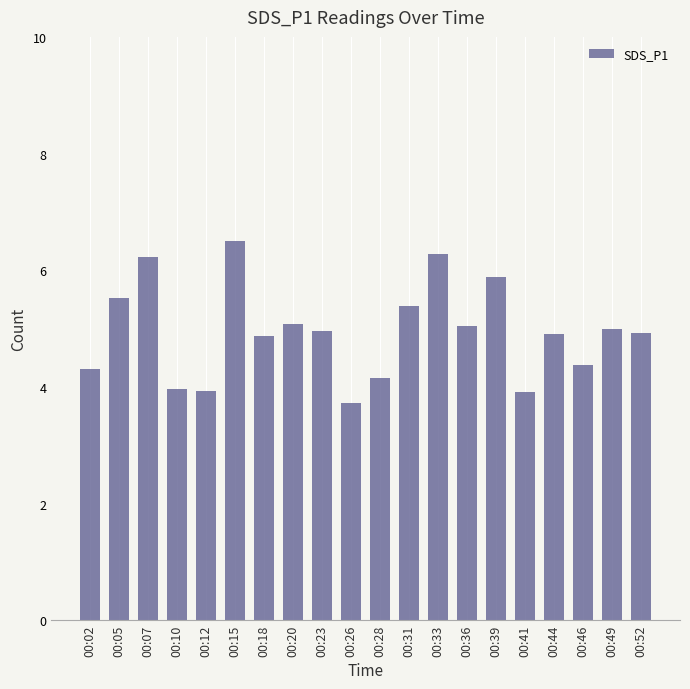

What is the approximate value at 00:49?

5.0